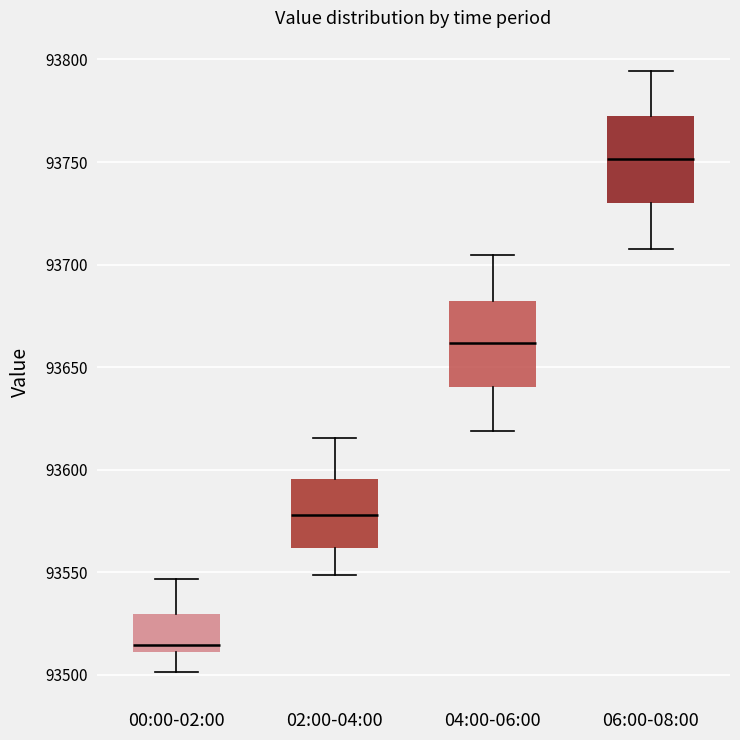

Which box's median line is the highest?

06:00-08:00